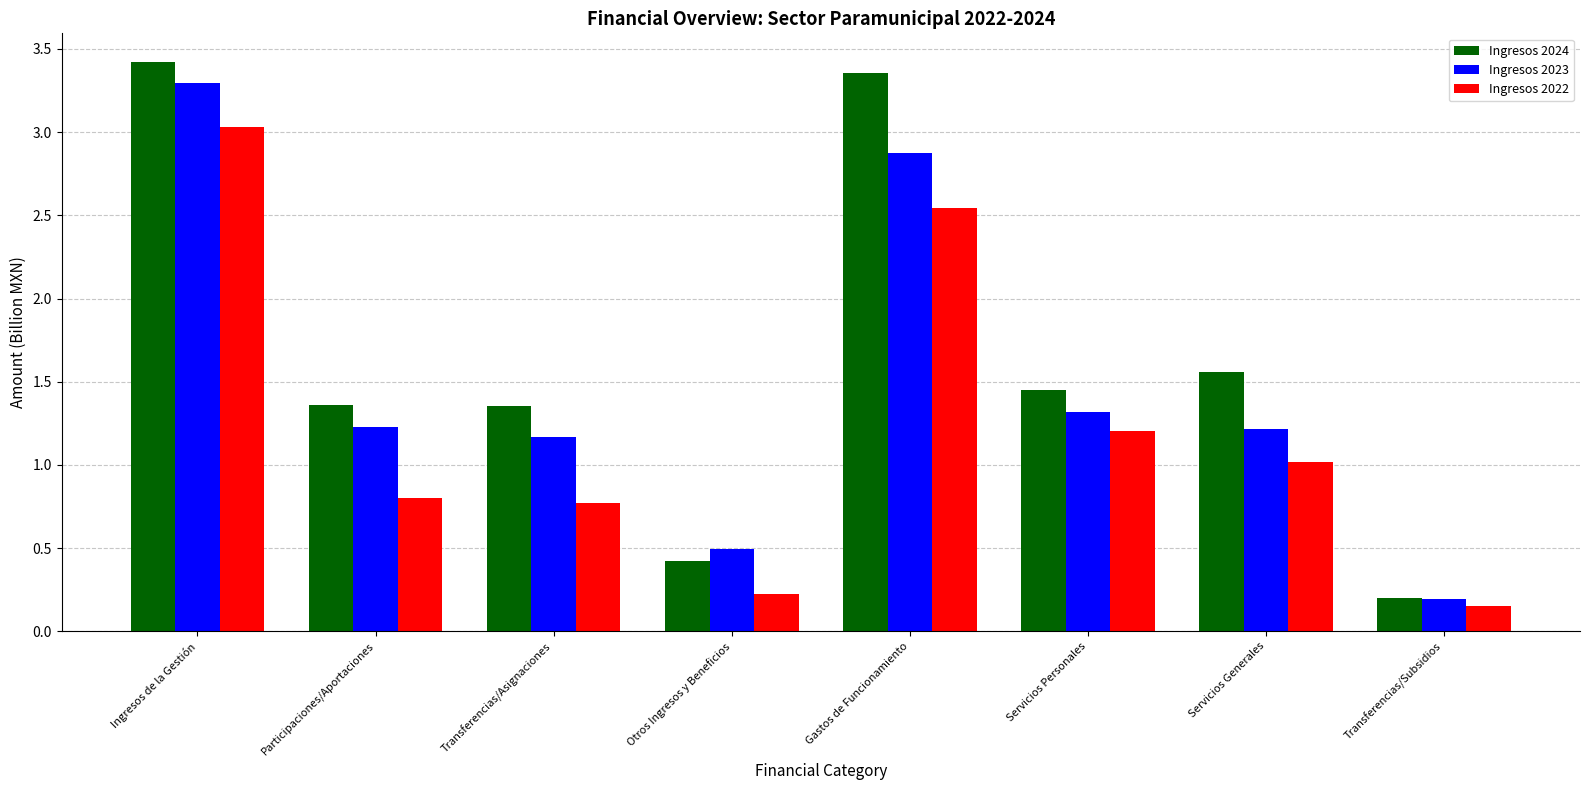

What is the label of the 8th bar from the right?

Ingresos de la Gestión